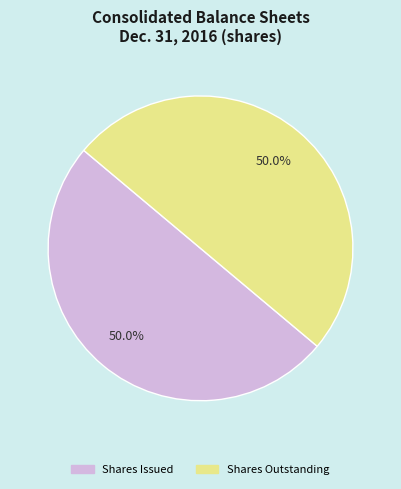

Rank the categories by value from highest to lowest.

Common stock, shares outstanding, Common stock, shares issued